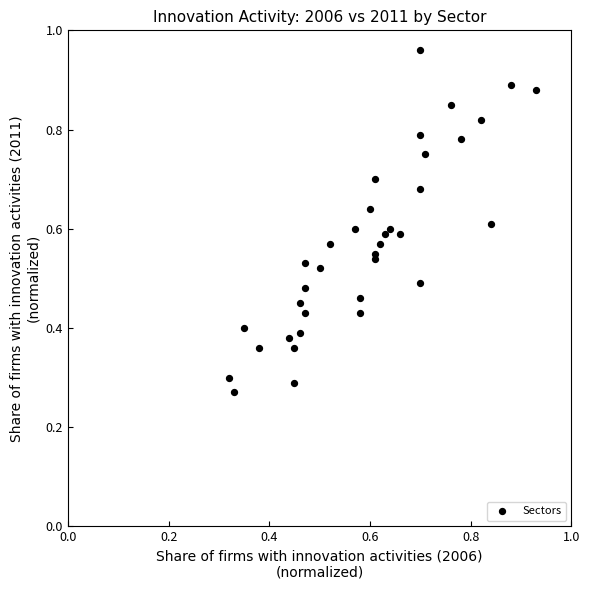

How many points are shown in the scatter plot?

36